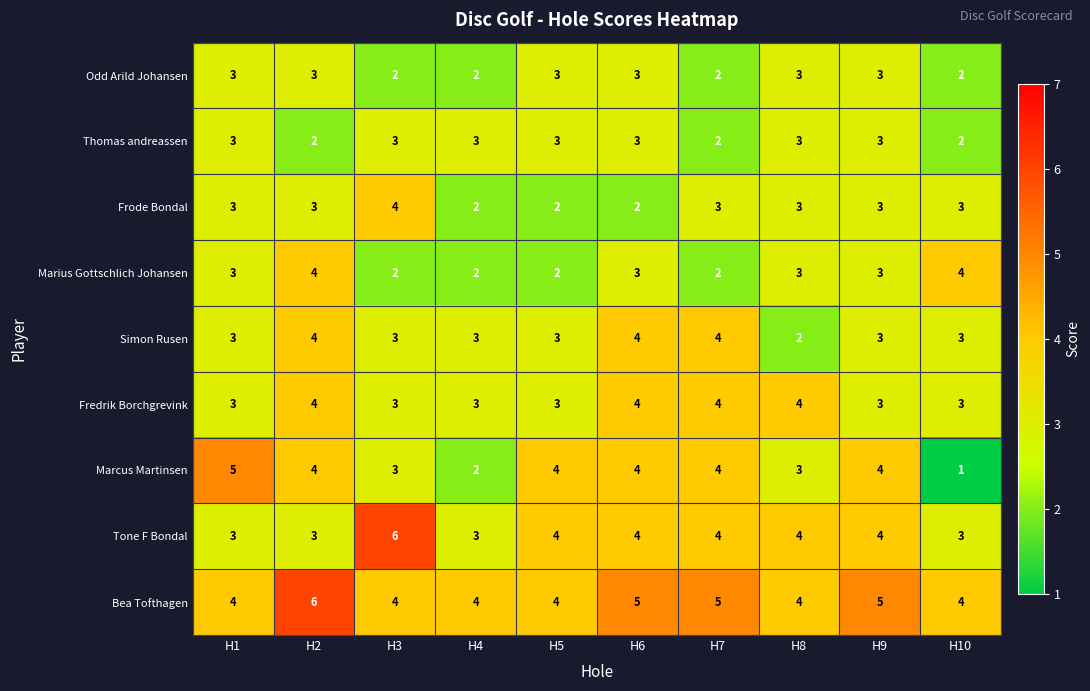

Is it true that Frode Bondal equals 4 at H1?

False